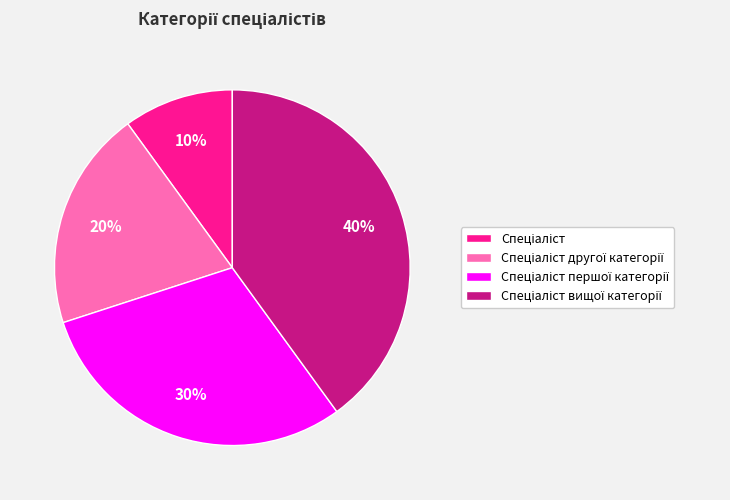

Does any single category account for the majority?

No